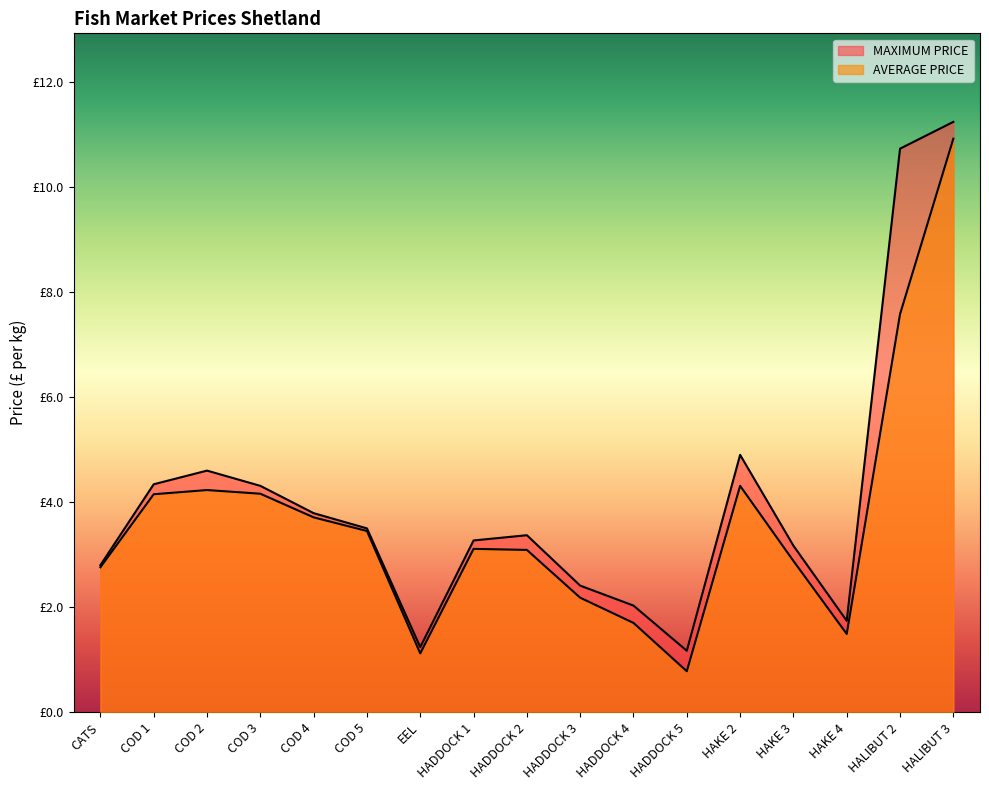

What is the difference between the maximum and minimum values in the MAXIMUM PRICE series?

10.1